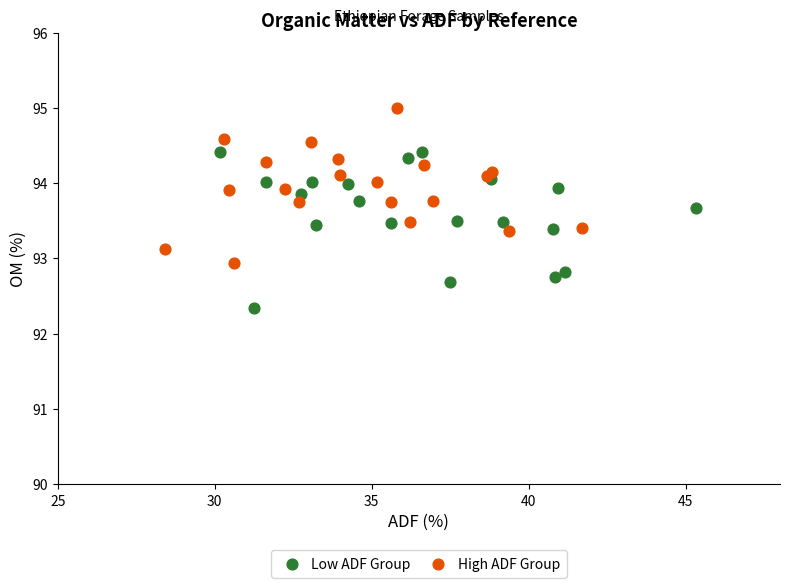

Which series reaches the minimum Y coordinate?

Low ADF Group